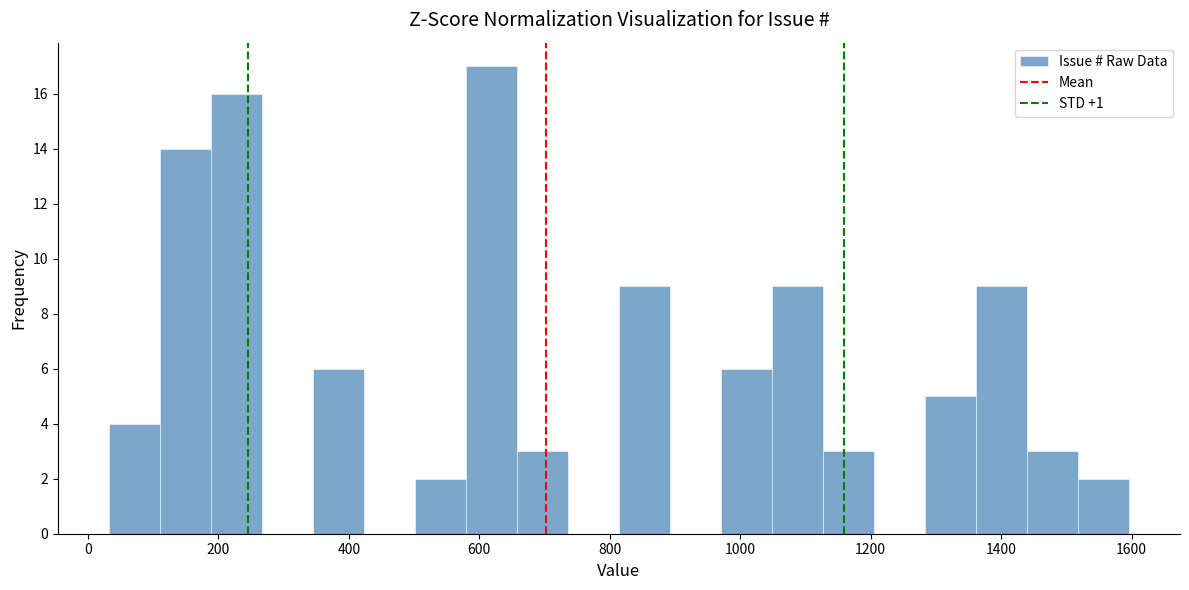

Around what value on the x-axis is the tallest bar? Give the approximate position of its centre, as read against the axis.

620